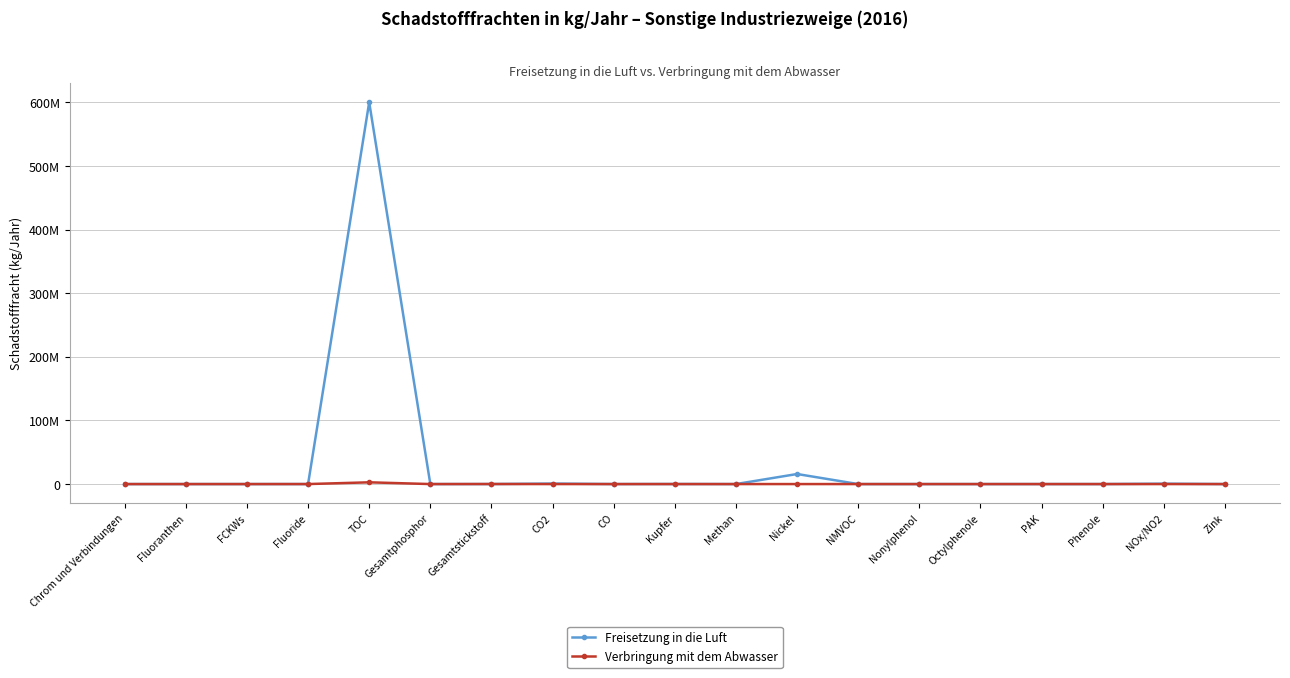

What are all the series names shown in the legend?

Freisetzung in die Luft, Verbringung mit dem Abwasser